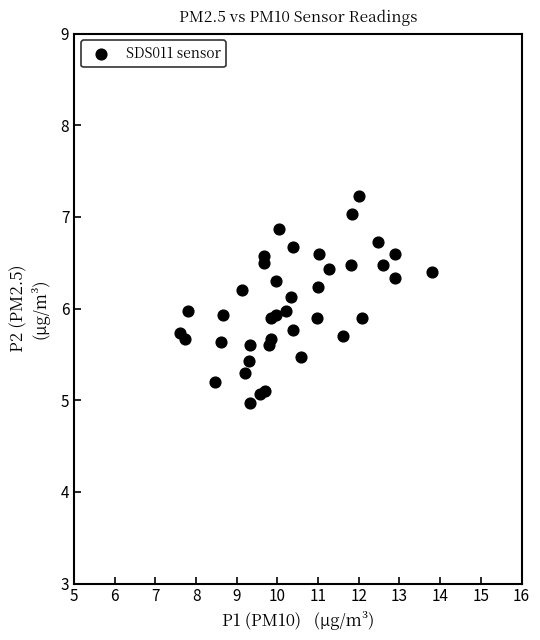

What is the range of X values (max minus min)?

6.2